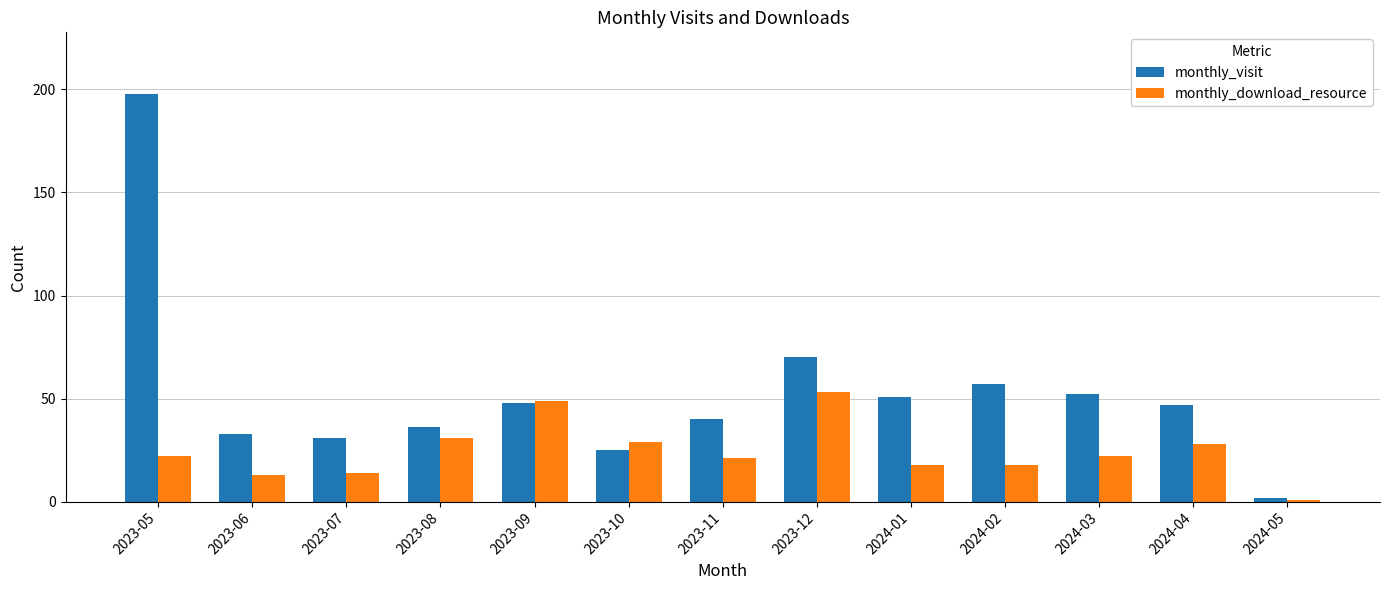

What is the smallest value displayed?

1